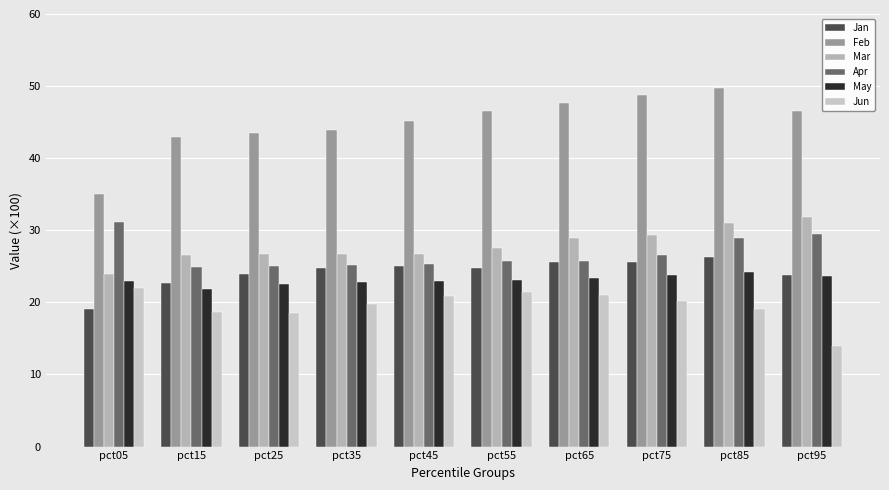

List the labels in order of Apr value, largest first.

pct05, pct95, pct85, pct75, pct55, pct65, pct45, pct35, pct25, pct15